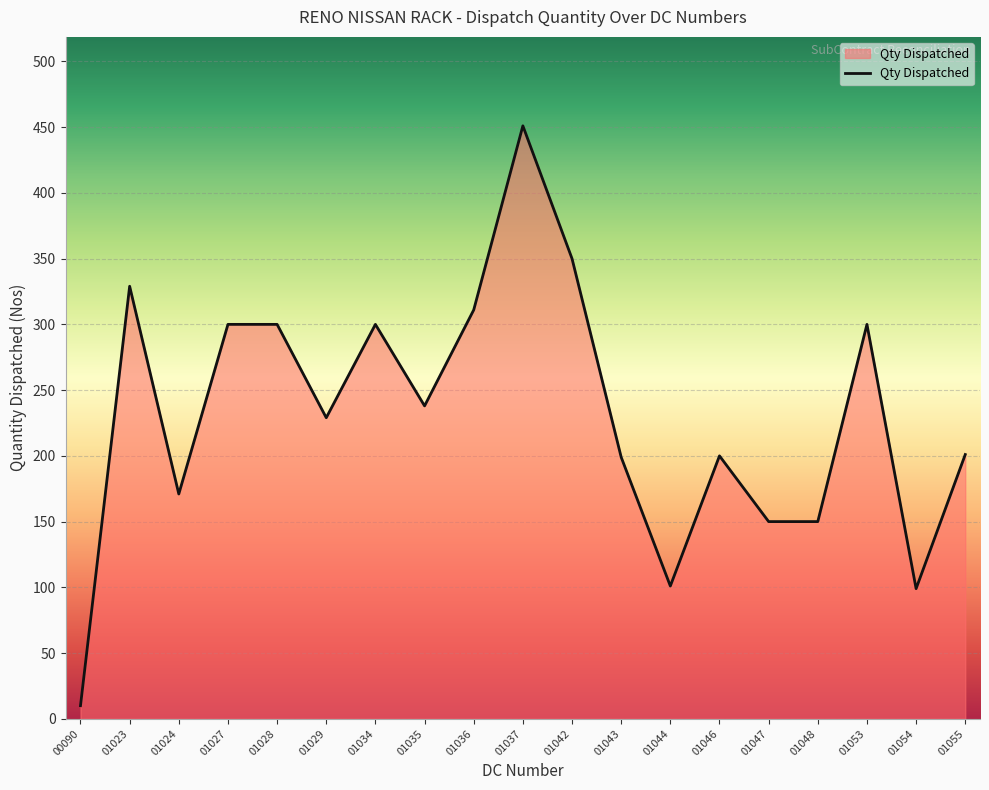

Which label corresponds to the smallest value in the chart?

00090